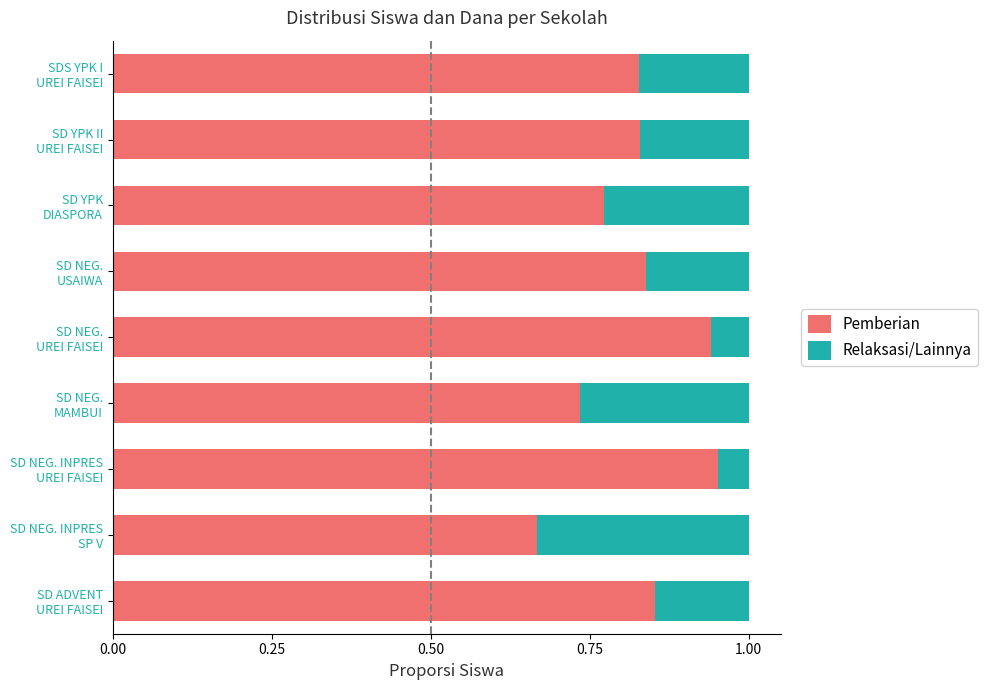

How many Pemberian values are between 0 and 1?

9